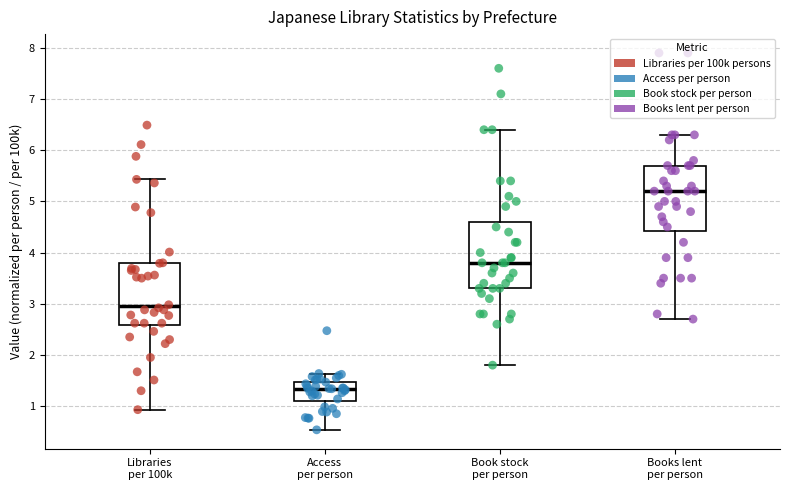

Where is the lower edge of the box for Libraries per 100k on the y-axis? The values are not printed on the chart, so give them approximately, as read against the axis.

2.6